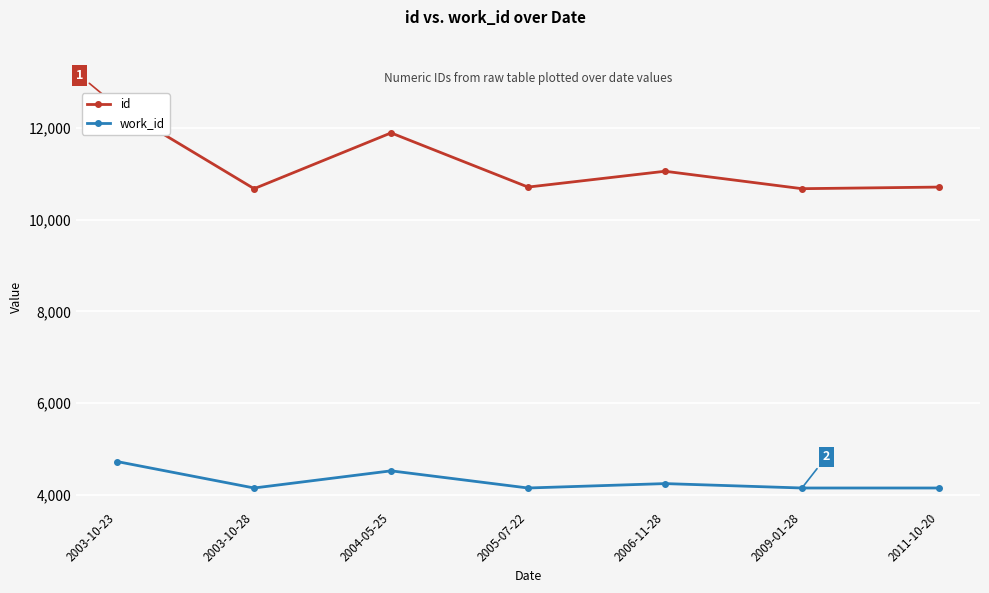

The value of work_id at 2003-10-23 is 8021. True or false?

False